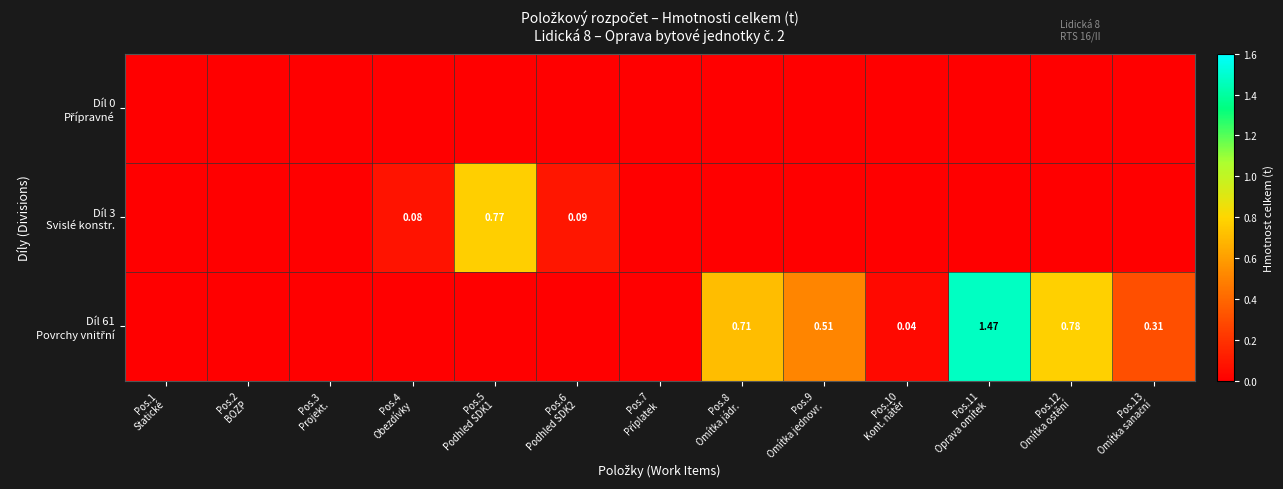

What is the sum of all Díl 3 Svislé konstr. values?

0.9